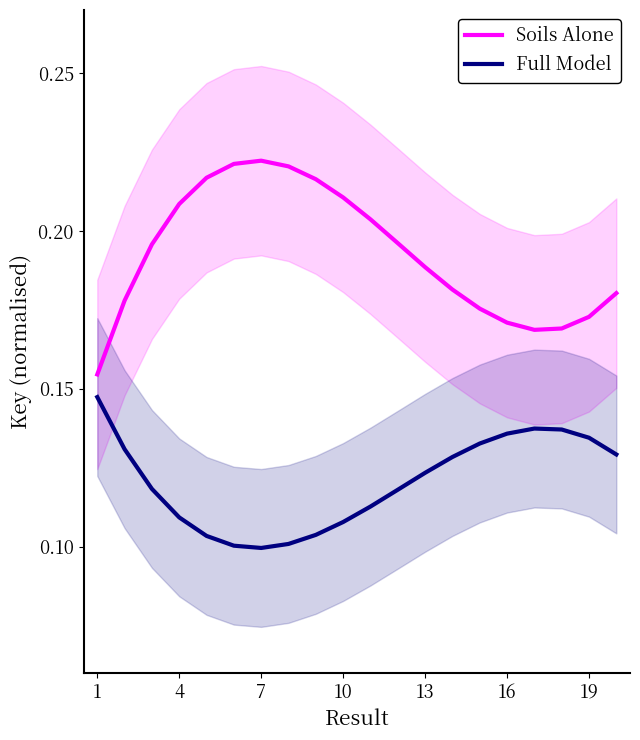

What is the sum of all Full Model values?

2.4